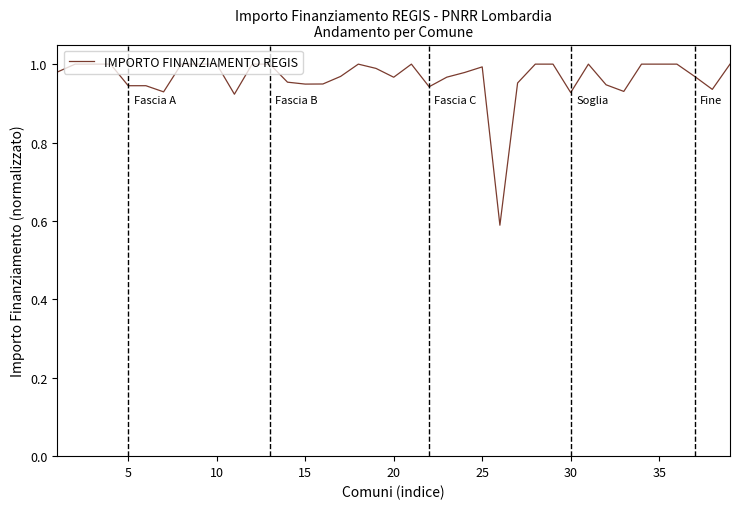

How many lines are shown in the chart?

1